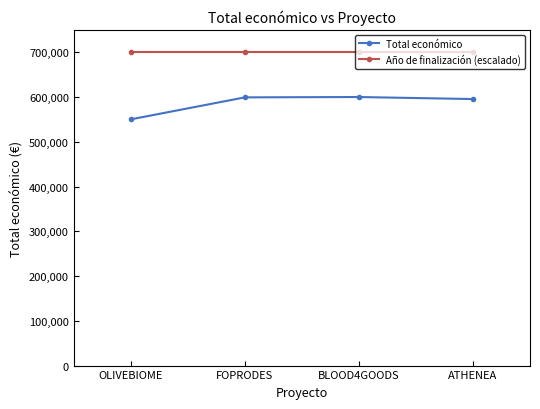

Is the value of Año de finalización (escalado) at ATHENEA greater than the value of Total económico at FOPRODES?

Yes